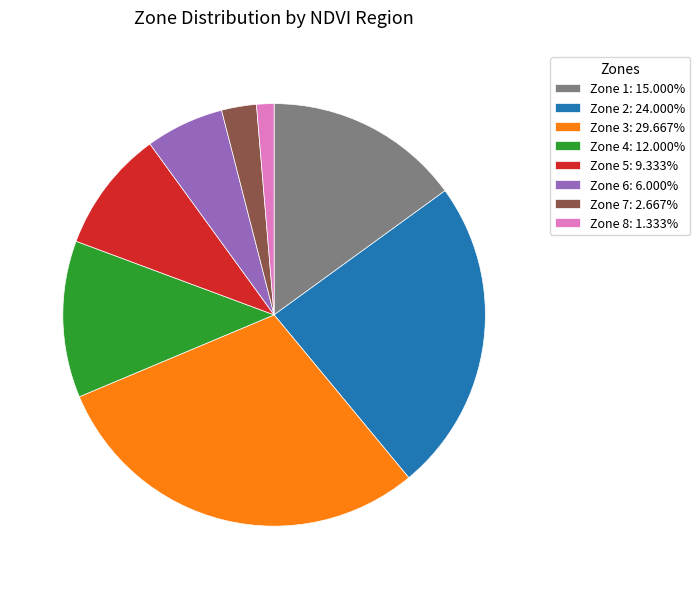

What is the smallest slice in the pie chart?

Zone 8